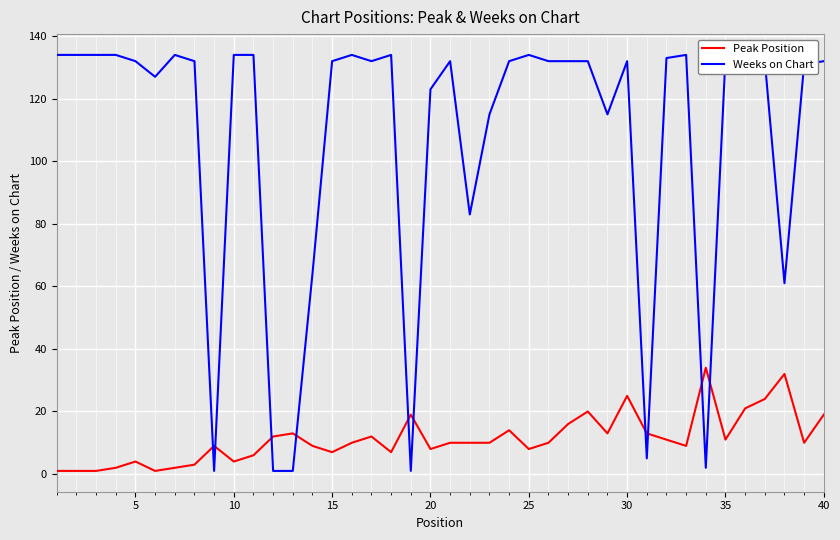

What is the highest value of the Peak Position series?

34